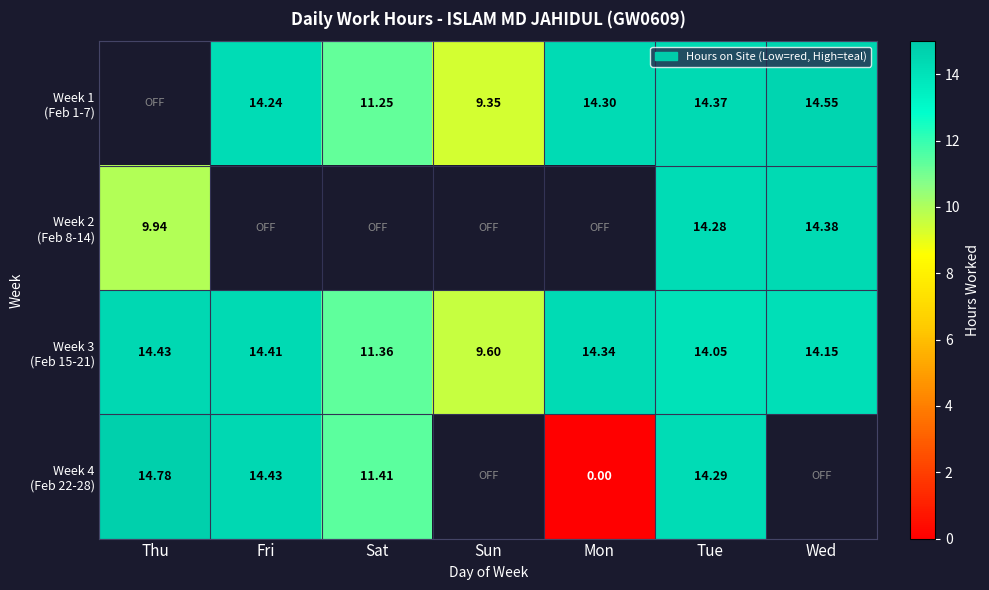

What is the difference between the highest and lowest values at Sat?

0.2